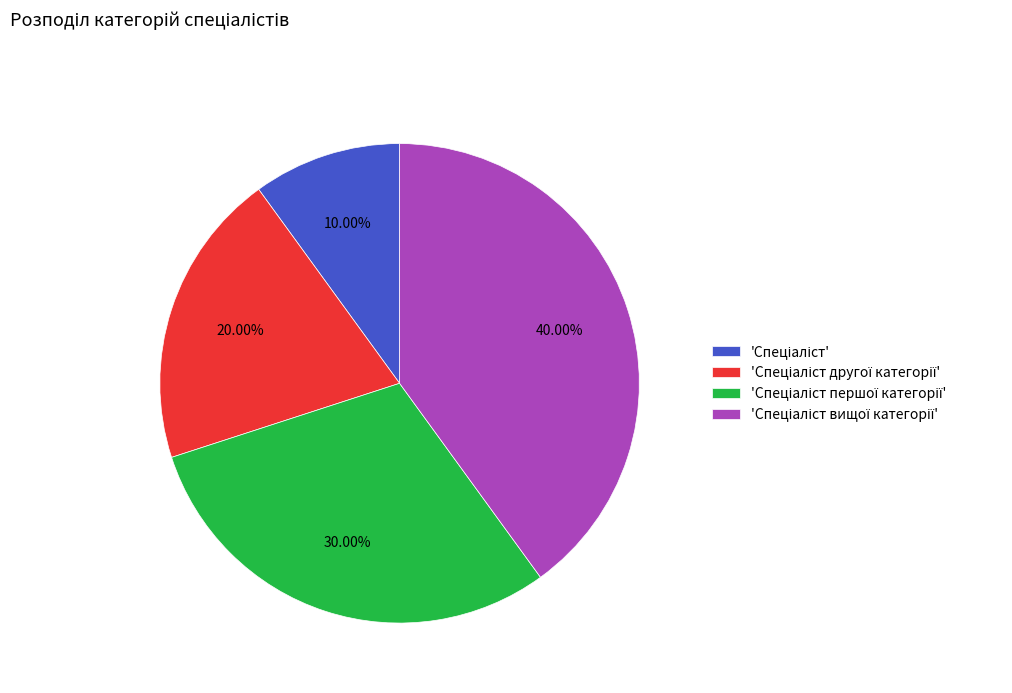

Is there any slice that represents more than half of the pie?

No